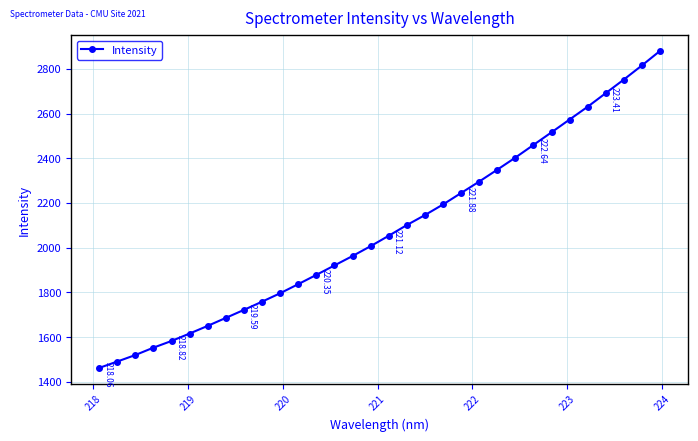

True or false: the data has more than 2 interior local peaks.

False